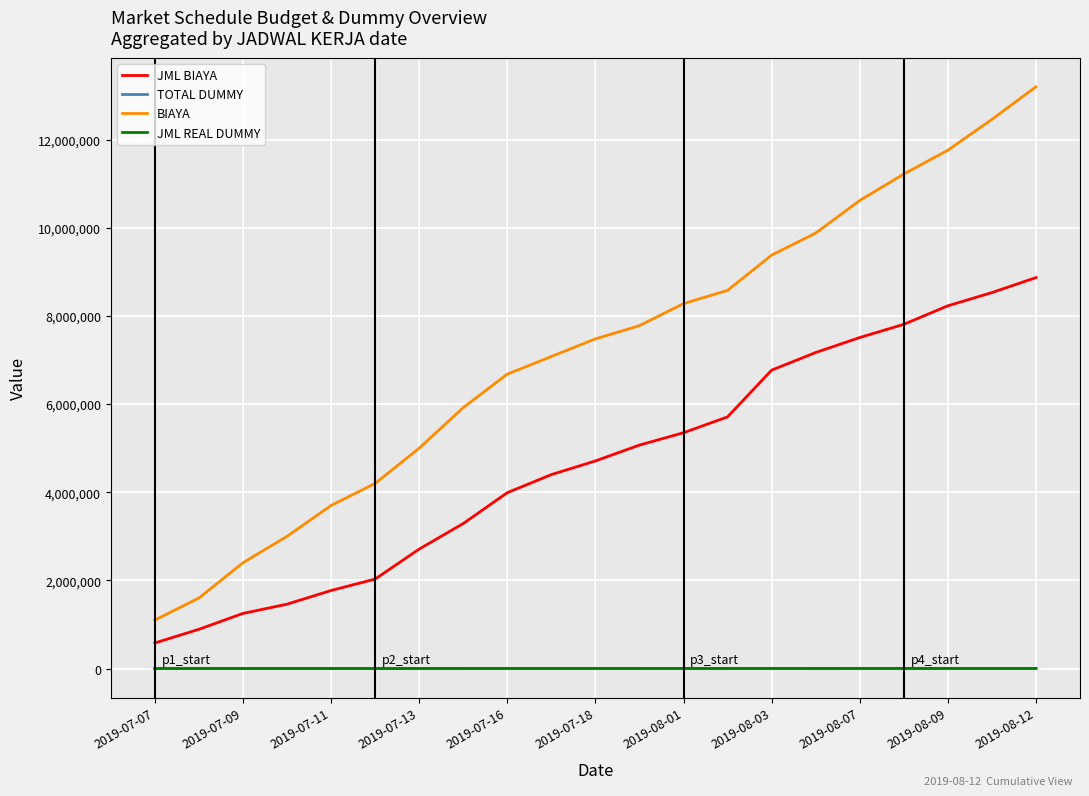

What is the minimum value for BIAYA?

1100000